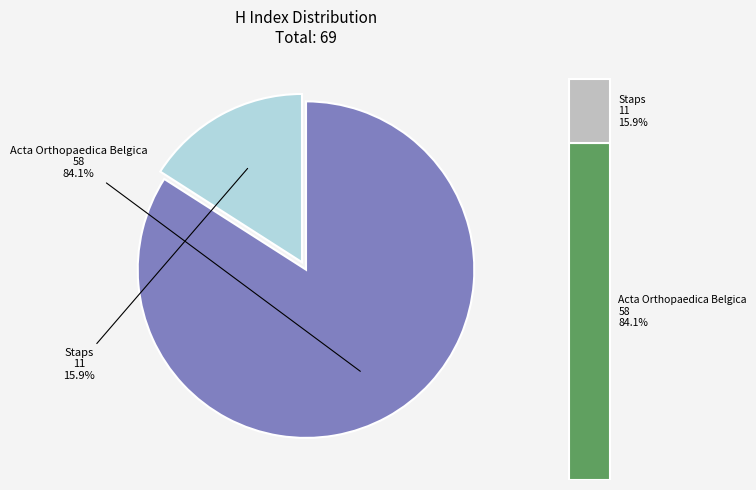

How many segments does this pie chart have?

2